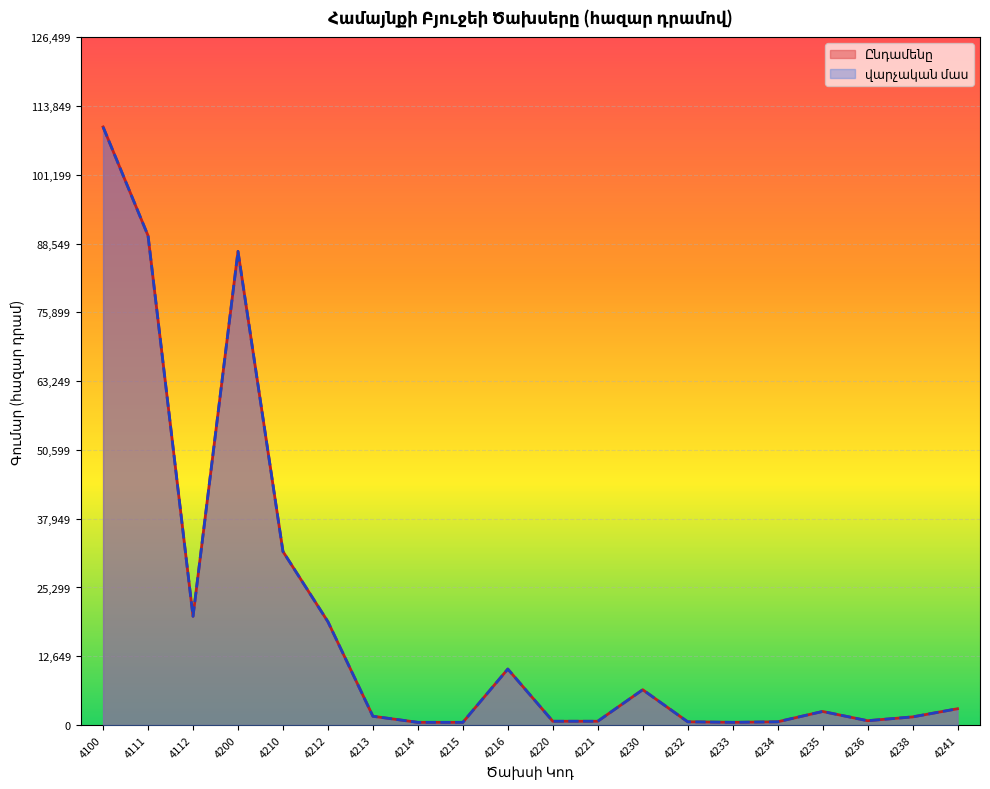

Rank the series at 4213 from highest to lowest value.

Ընդամենը, վարչական մաս